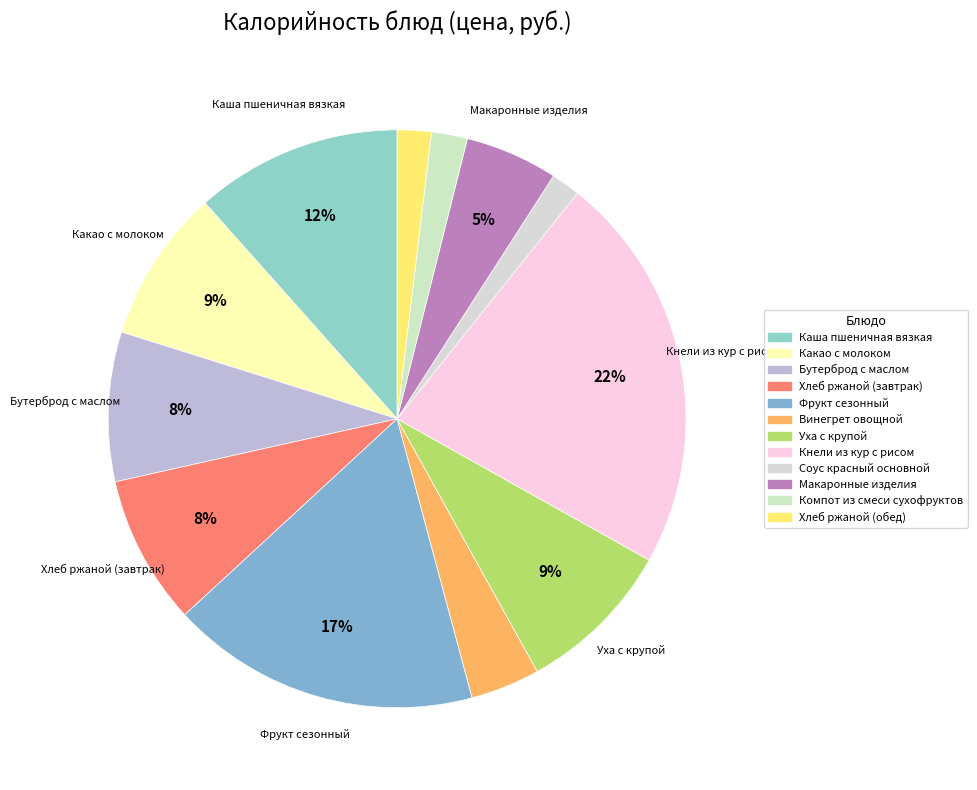

The Уха с крупой slice represents 22% of the pie. True or false?

False